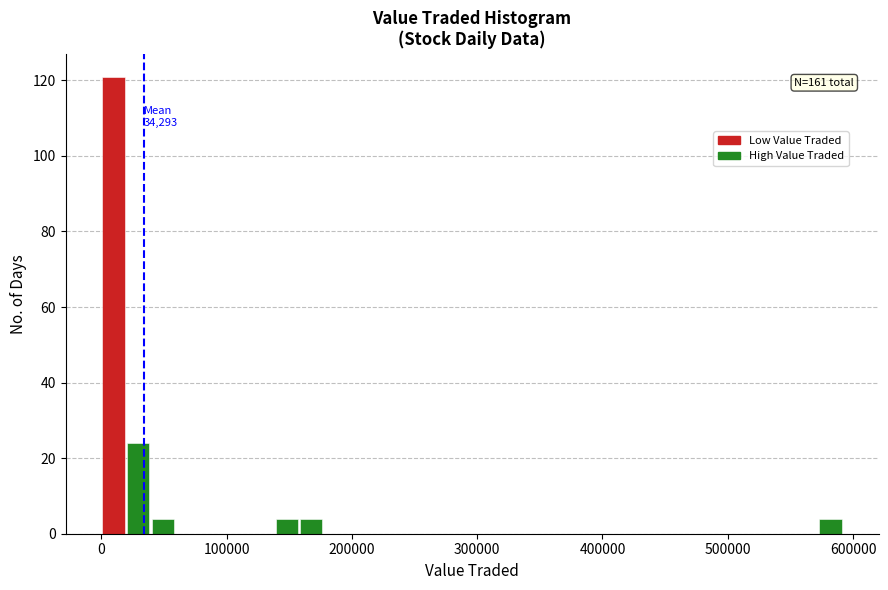

Around what value on the x-axis is the tallest bar? Give the approximate position of its centre, as read against the axis.

10000